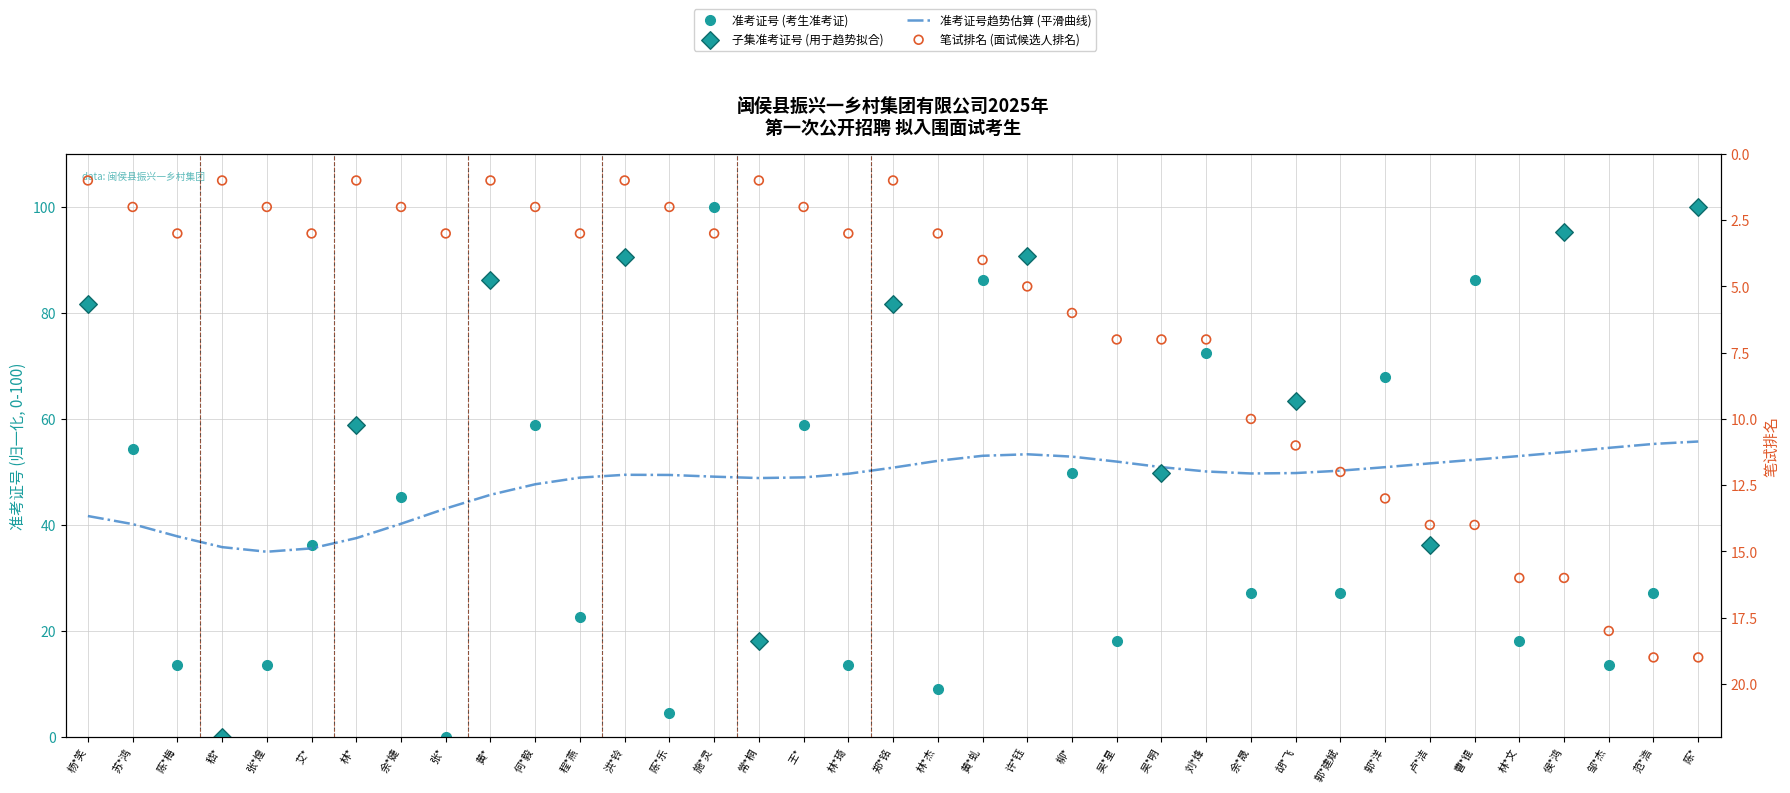

At how many categories does at least one series exceed 51?

17